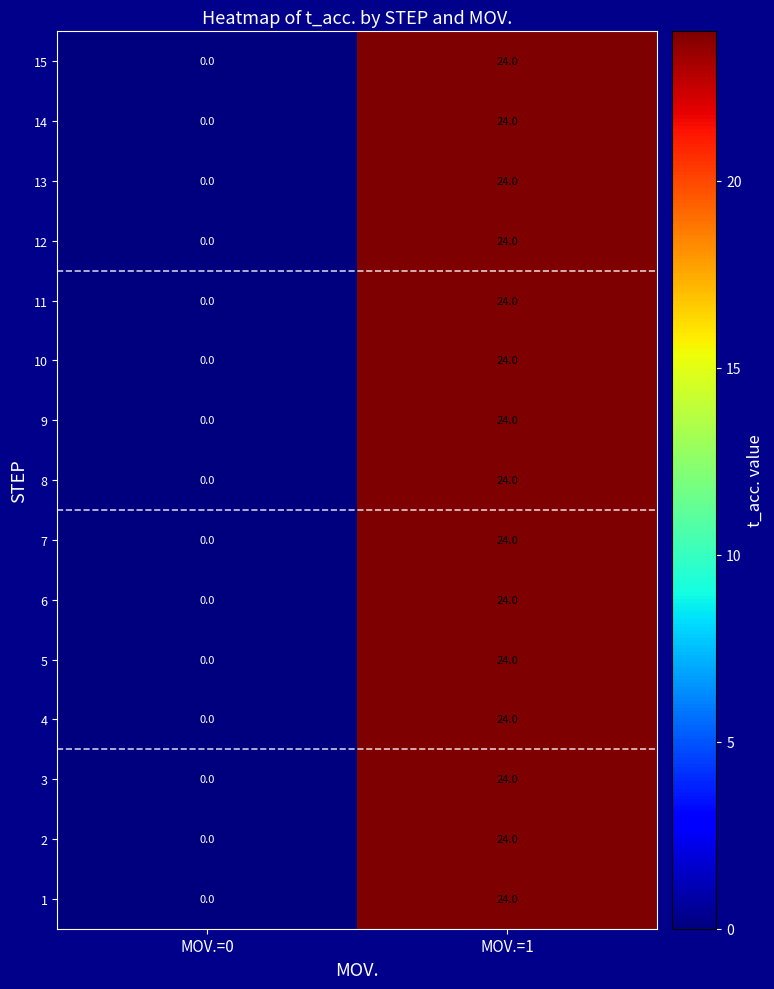

Which category has the lowest value across all series?

MOV.=0